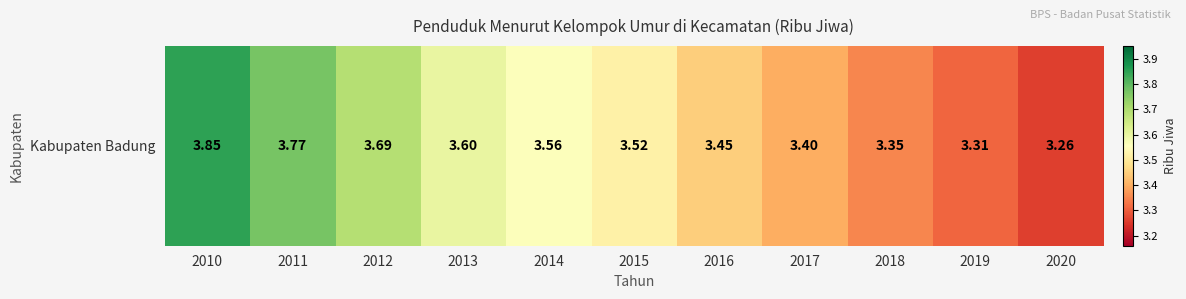

Which has a higher value, 2013 or 2016?

2013